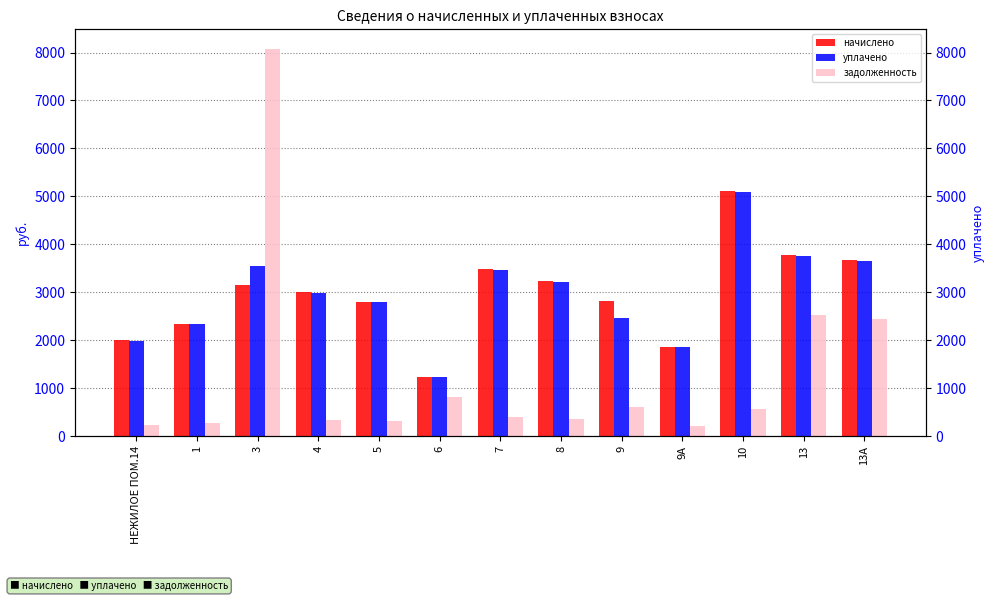

Which category has the highest value in the уплачено series?

10